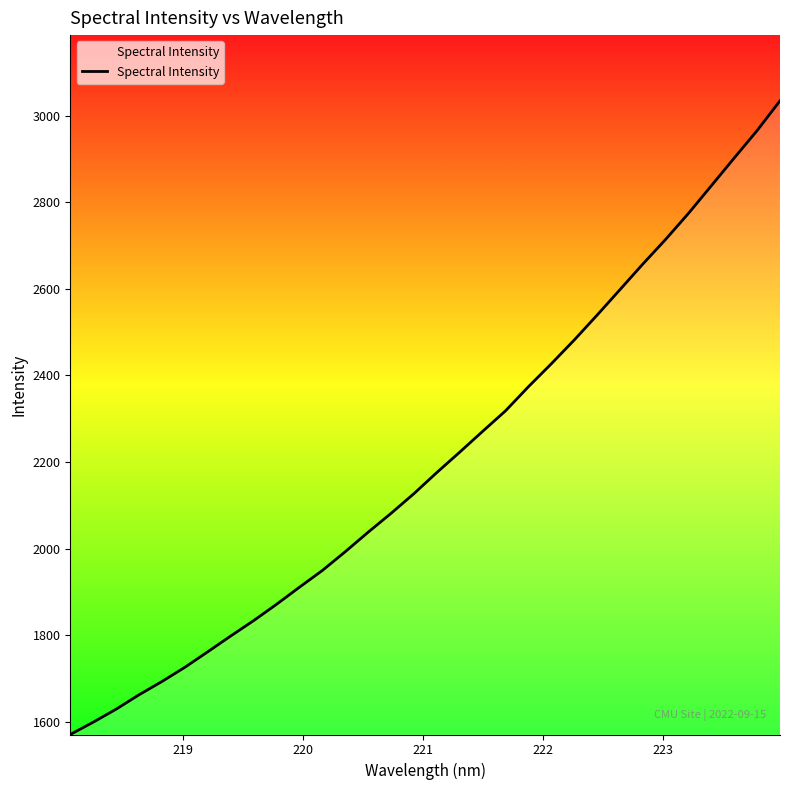

What is the difference between the maximum and minimum values?

1463.9